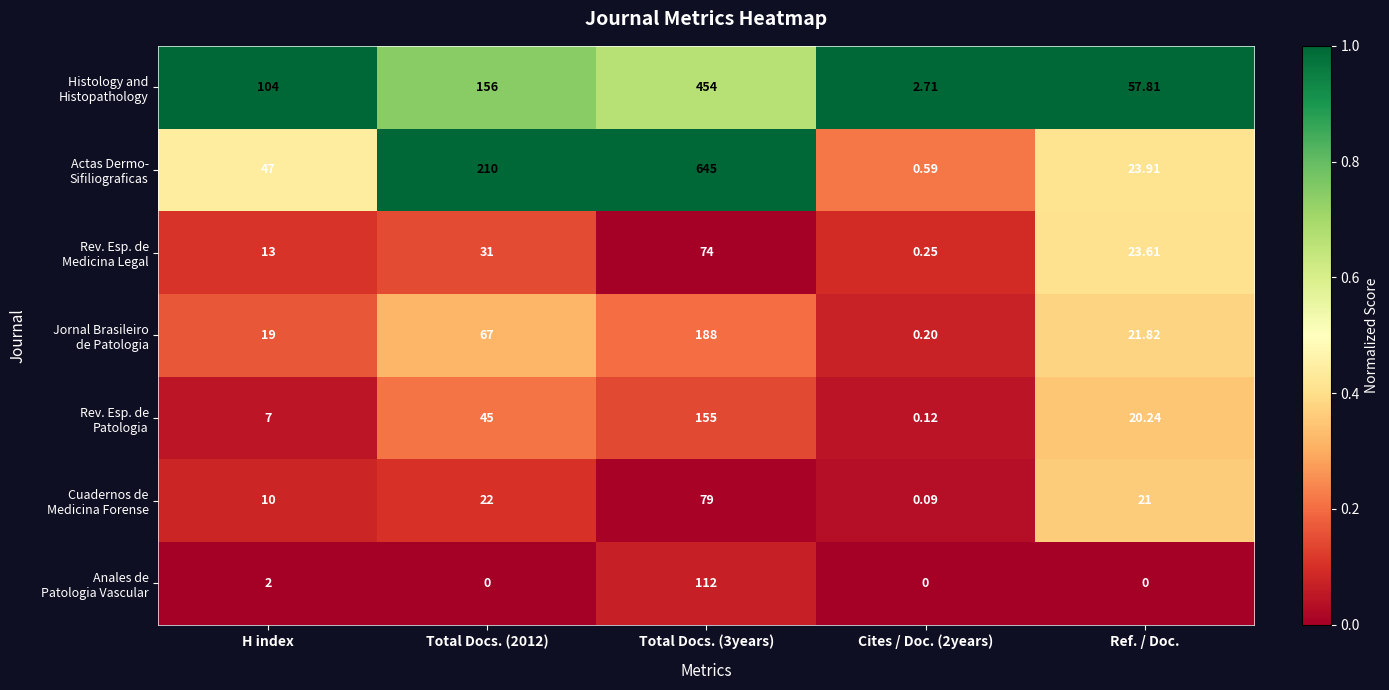

How many series are shown in this chart?

7